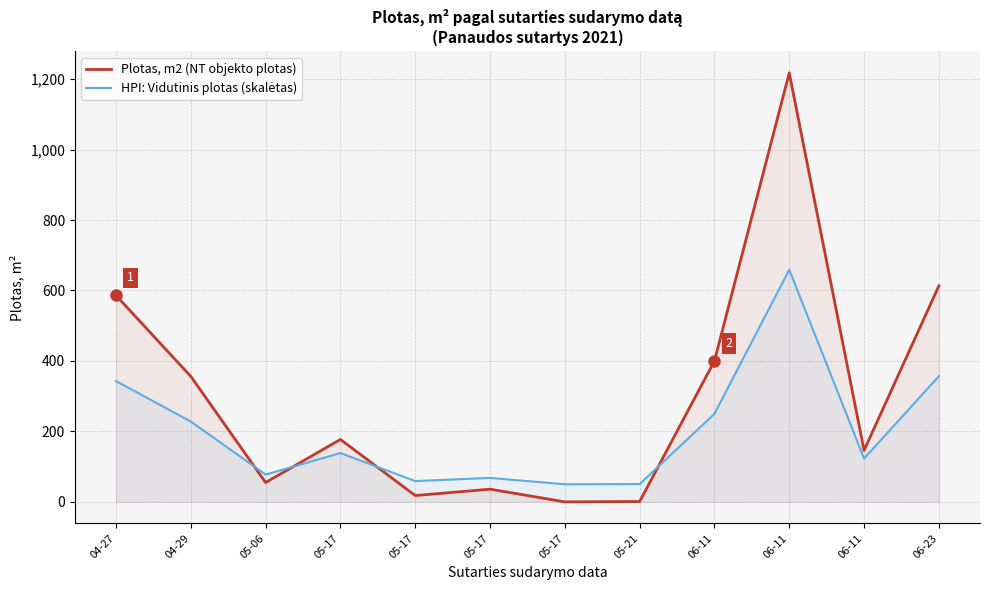

What is the sum of all HPI: Vidutinis plotas (skalėtas) values?

2403.0